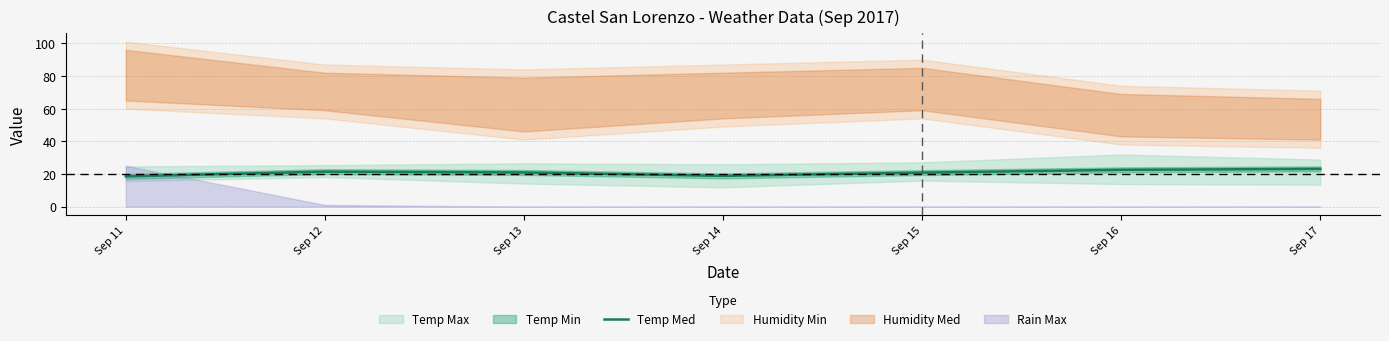

Reading right to left, extract all data points from this chart.

23.1	22.5	20.8	18.8	20.9	21.4	18.5